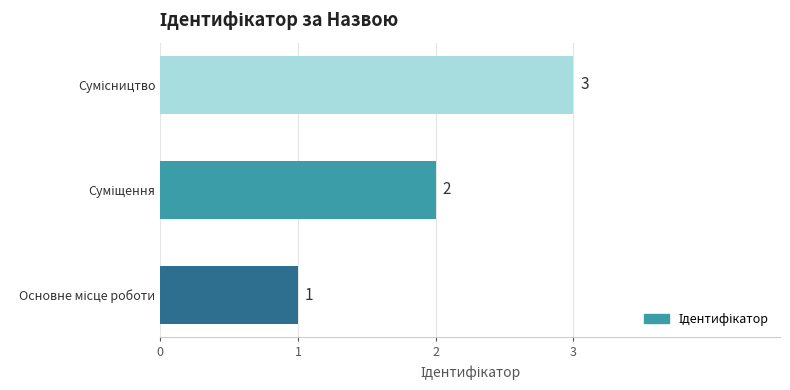

How many values are between 1 and 3?

3